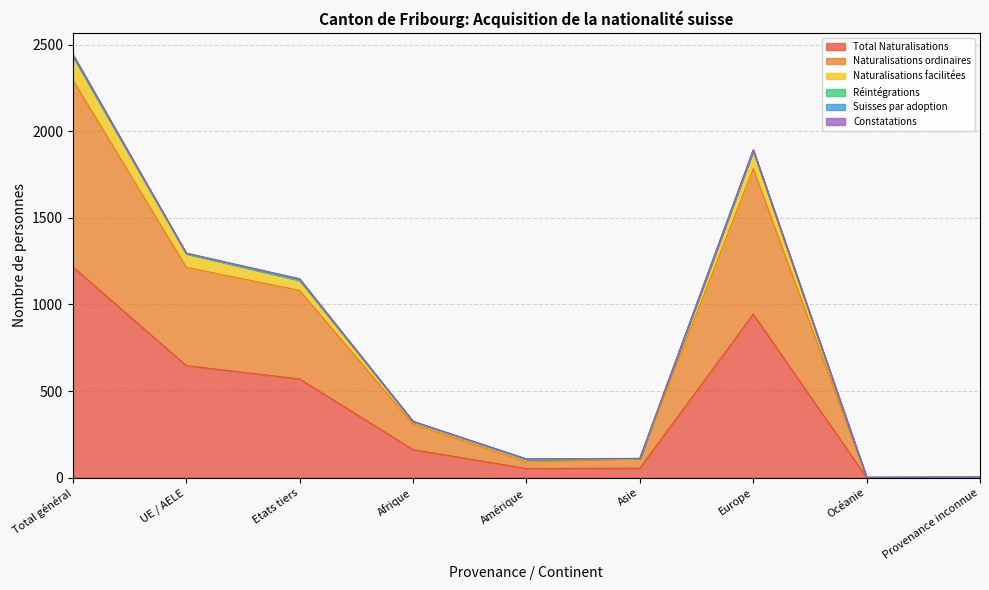

The value of Total Naturalisations at UE / AELE is 870. True or false?

False